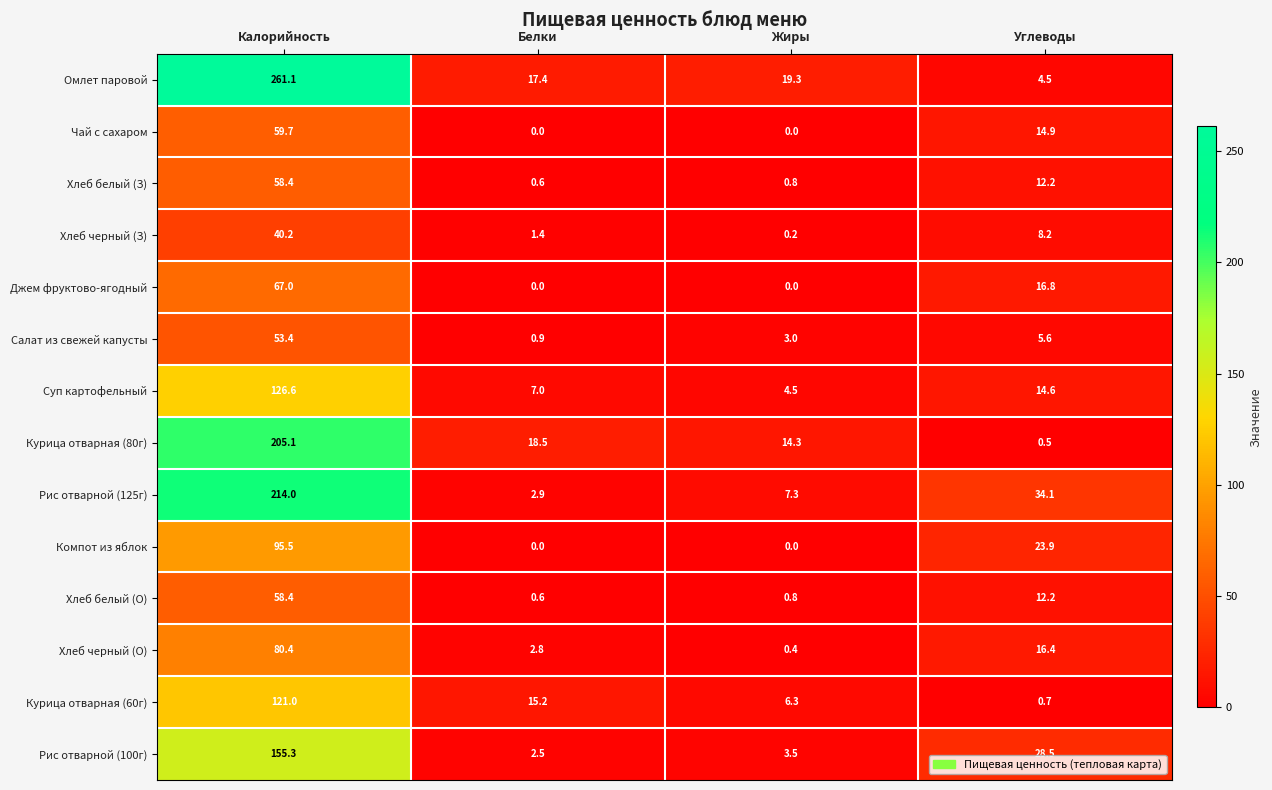

True or false: Рис отварной (100г) has a value of 72.3 at Калорийность.

False